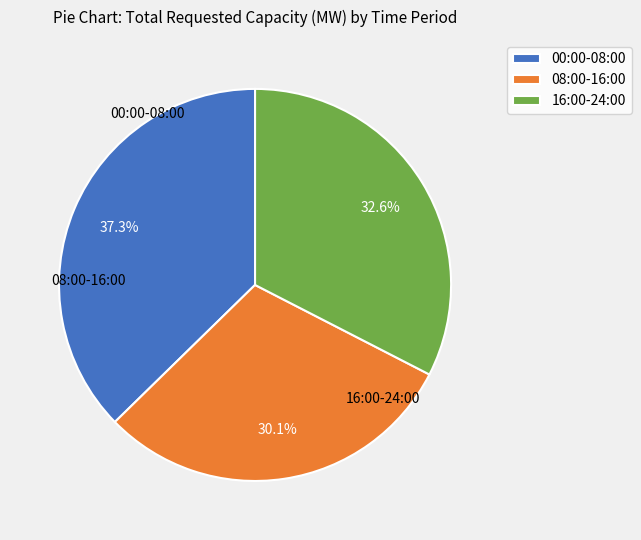

What is the largest slice in the pie chart?

00:00-08:00